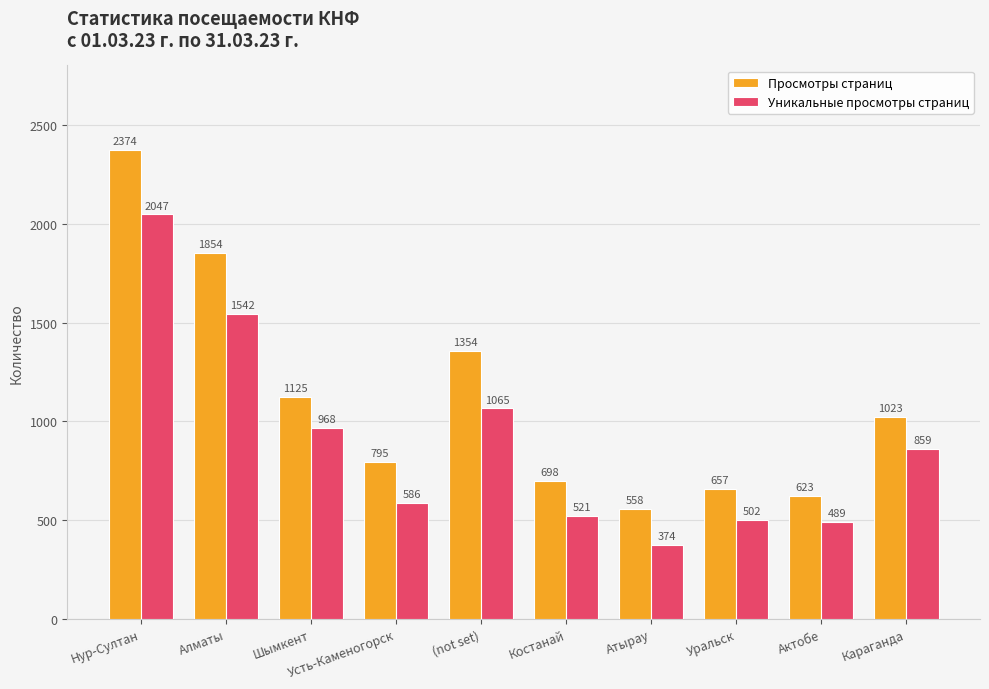

Which series has the largest range (max minus min)?

Просмотры страниц